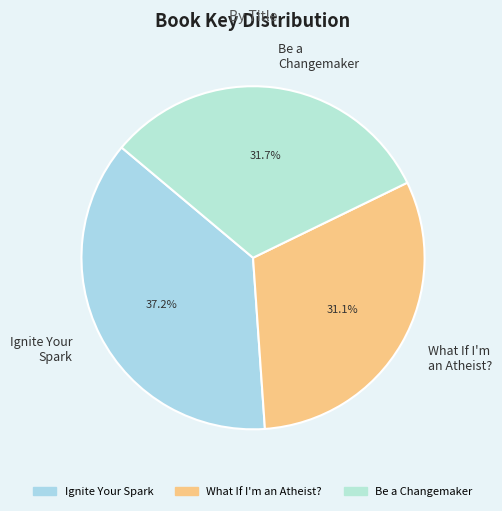

What portion of the pie excludes What If I'm an Atheist??

68.9%